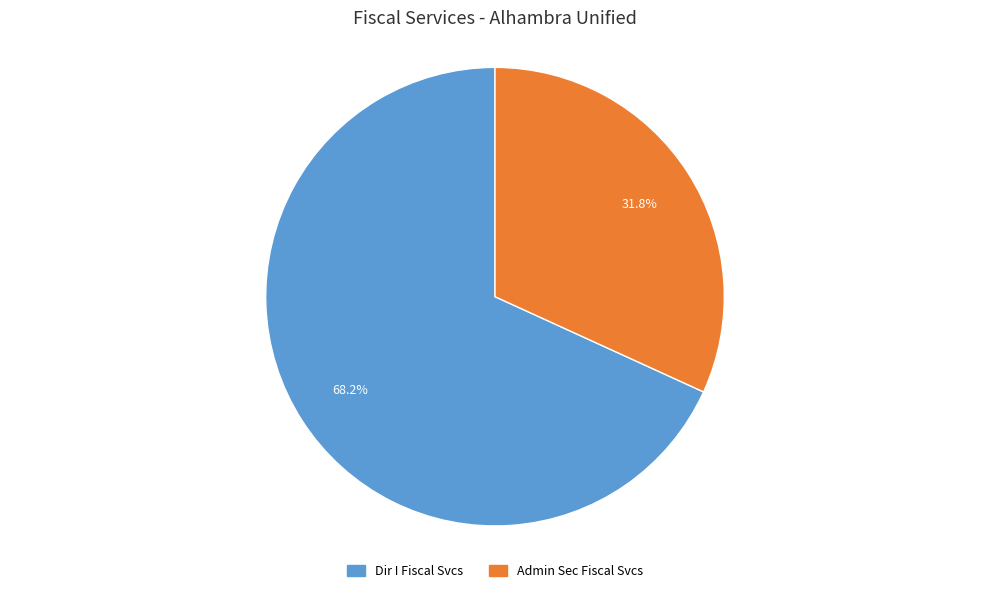

To the nearest percent, what is the combined percentage of Admin Sec Fiscal Svcs and Dir I Fiscal Svcs?

100%